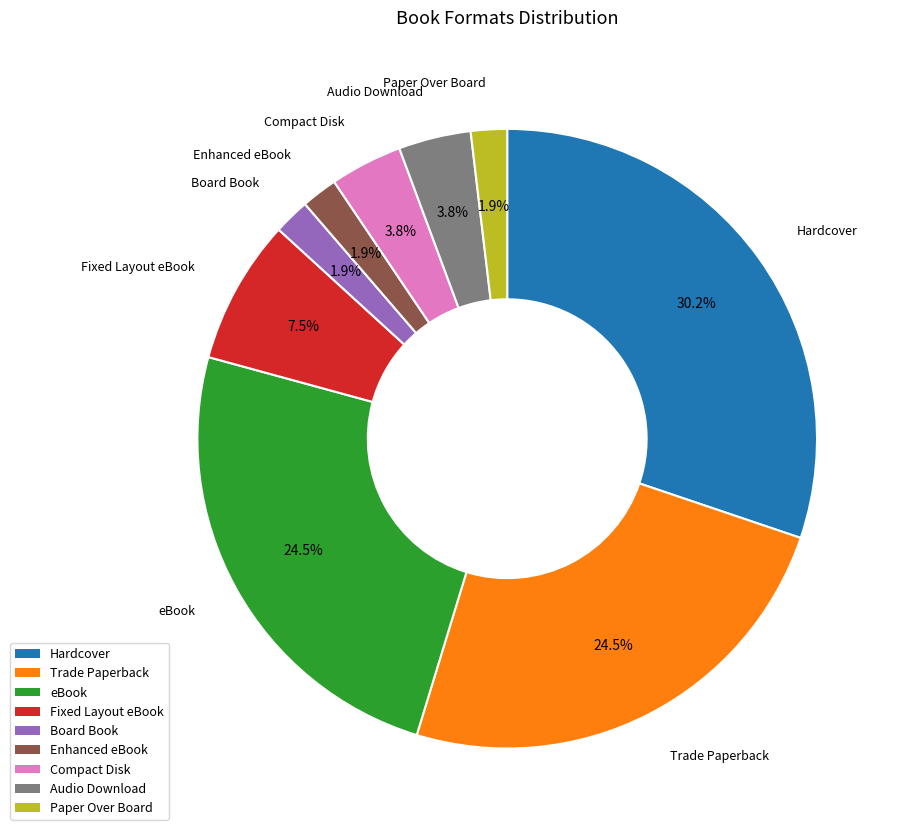

Which slice is the largest?

Hardcover